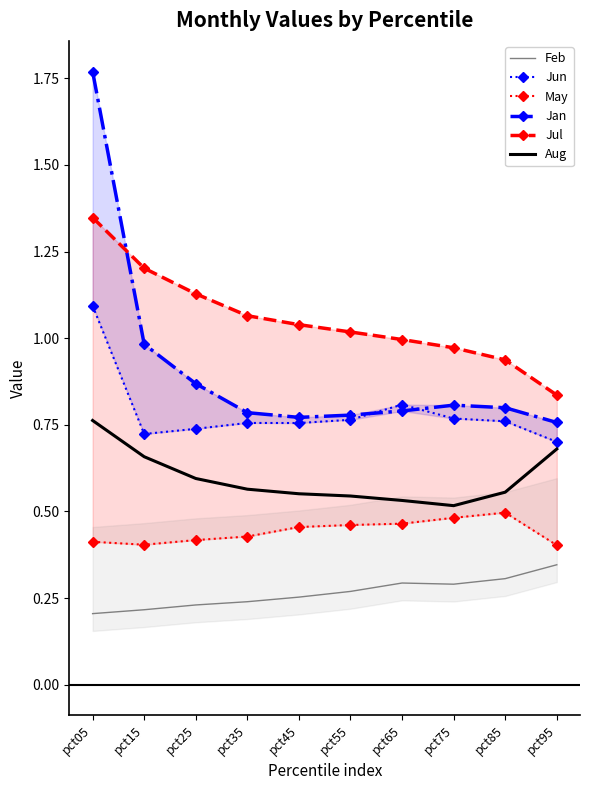

The Jul series shows 1.5 at pct75. True or false?

False